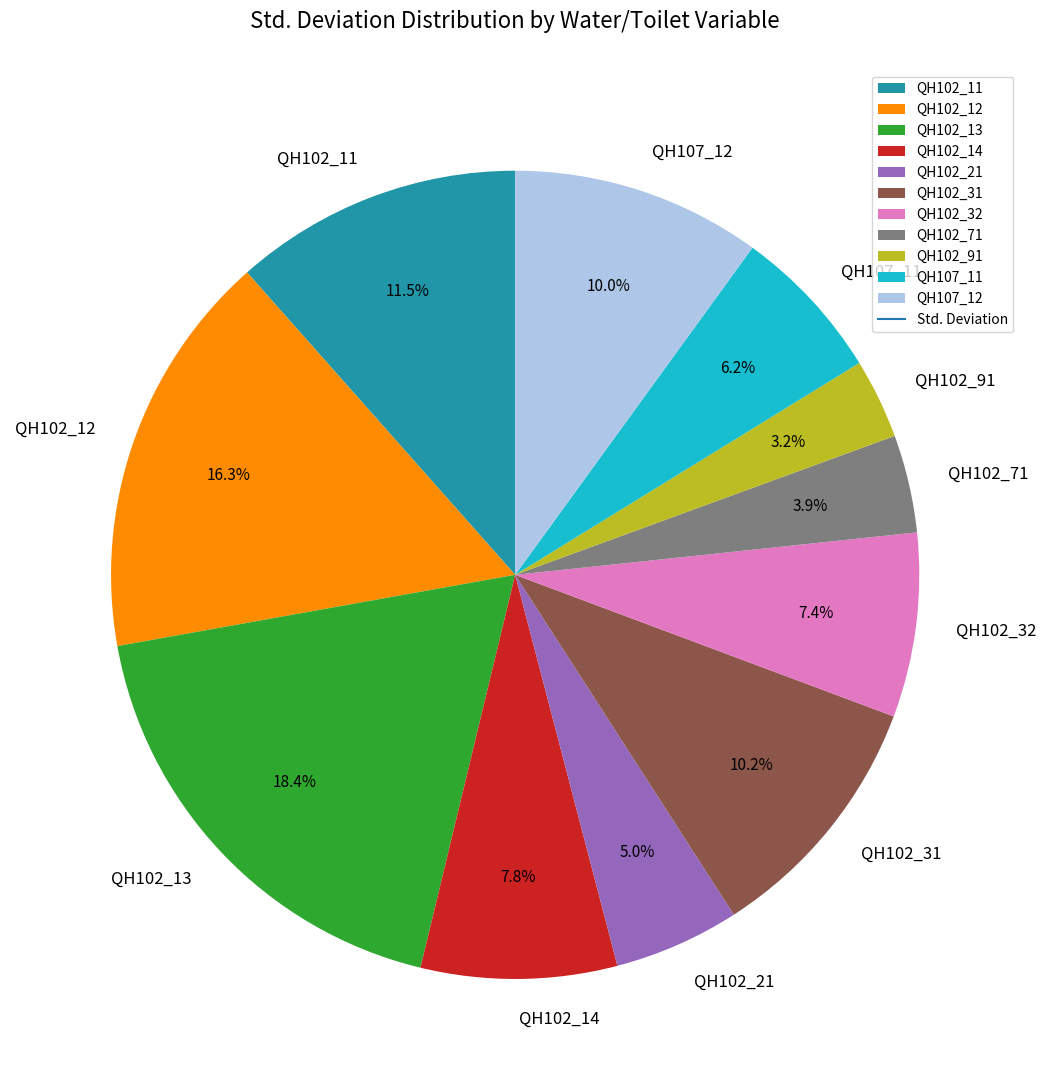

Is there any slice that represents more than half of the pie?

No